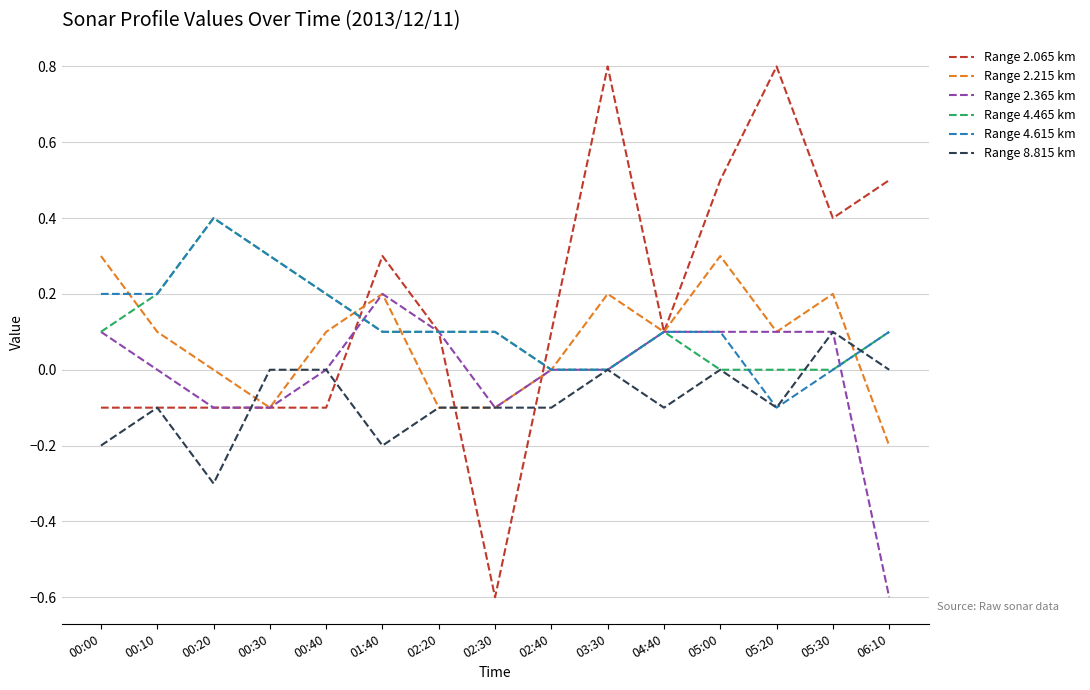

Which series has the largest total across all categories?

Range 2.065 km